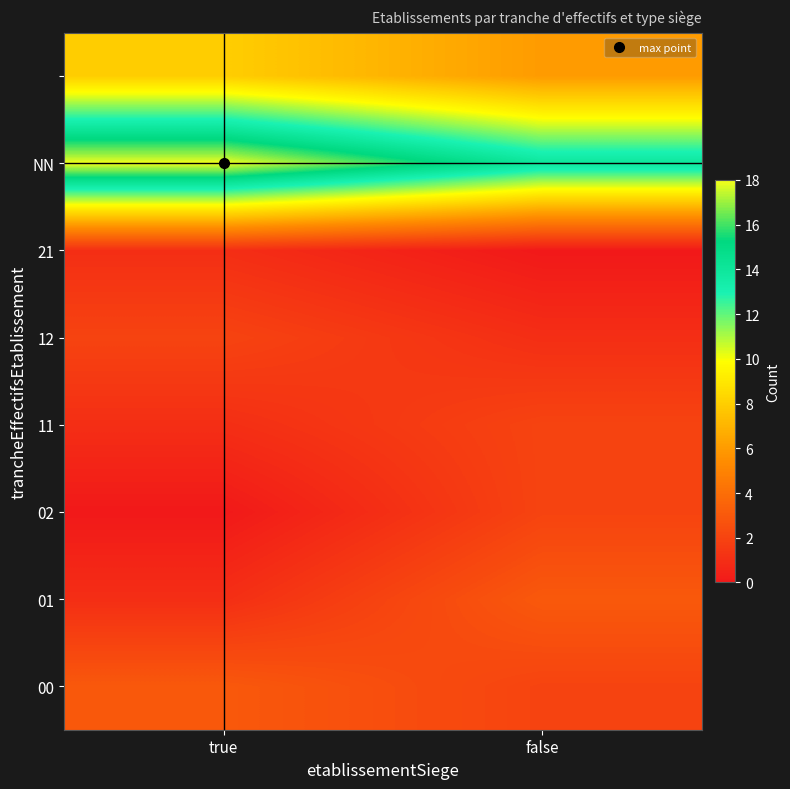

What is the total value across all series at true?

34